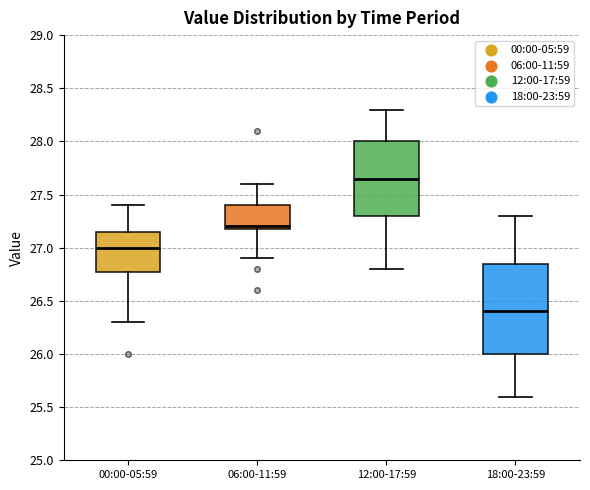

Which box is the tallest, from its lower edge to its upper edge?

18:00-23:59